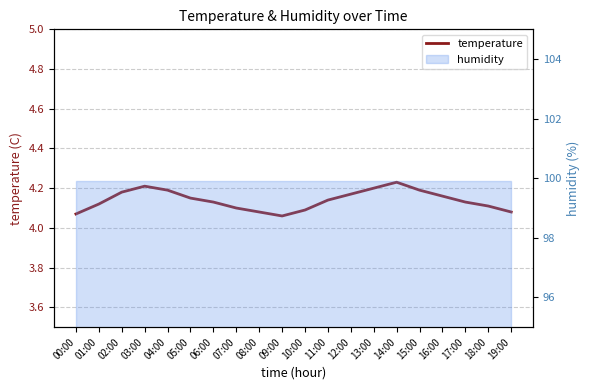

Reading left to right, list all the values displayed in this chart.

00:00=4.1	01:00=4.1	02:00=4.2	03:00=4.2	04:00=4.2	05:00=4.2	06:00=4.1	07:00=4.1	08:00=4.1	09:00=4.1	10:00=4.1	11:00=4.1	12:00=4.2	13:00=4.2	14:00=4.2	15:00=4.2	16:00=4.2	17:00=4.1	18:00=4.1	19:00=4.1